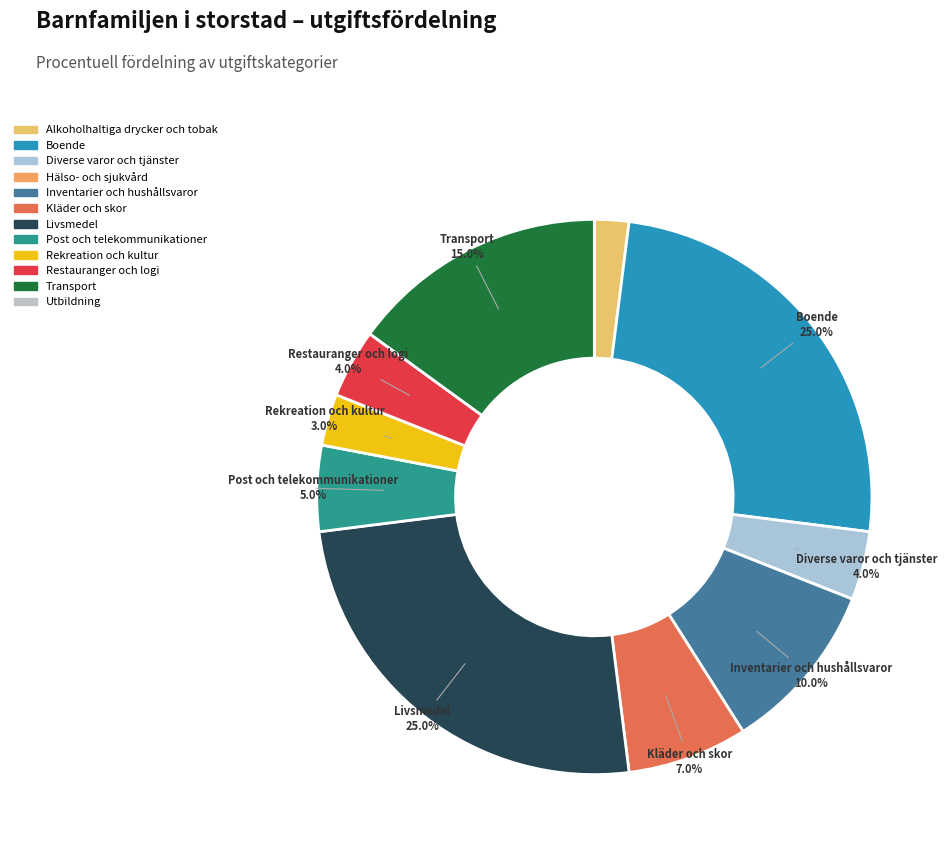

To the nearest percent, what is the average slice percentage?

8%